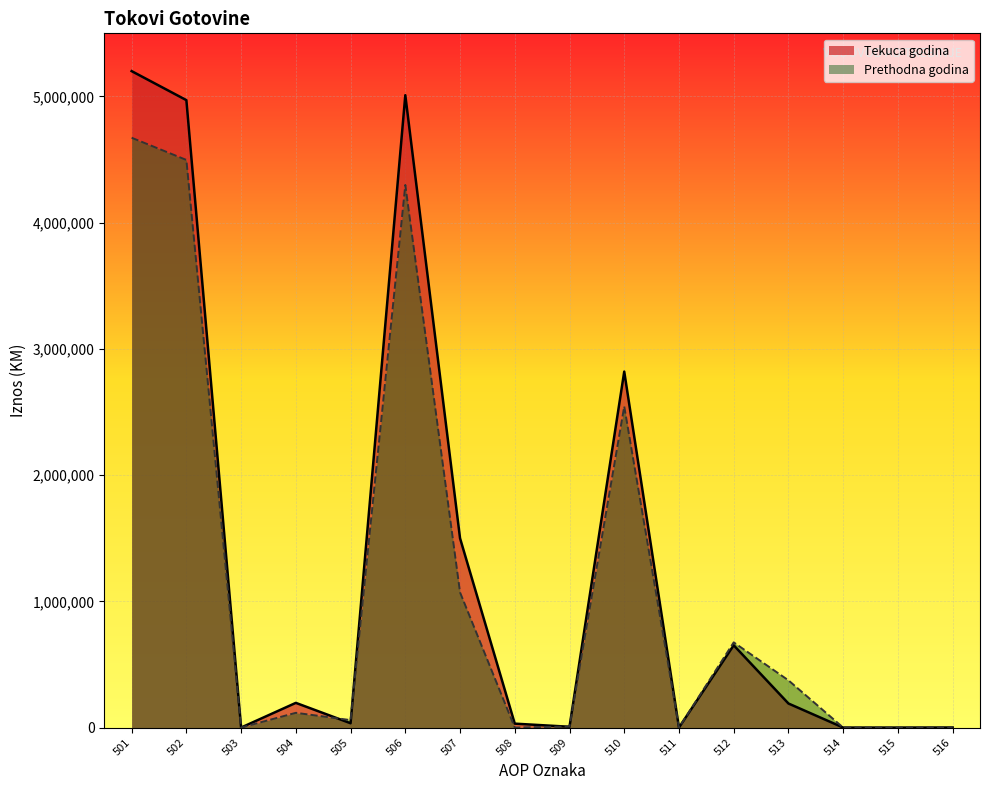

Rank the series by their average value, from lowest to highest.

Prethodna godina, Tekuca godina